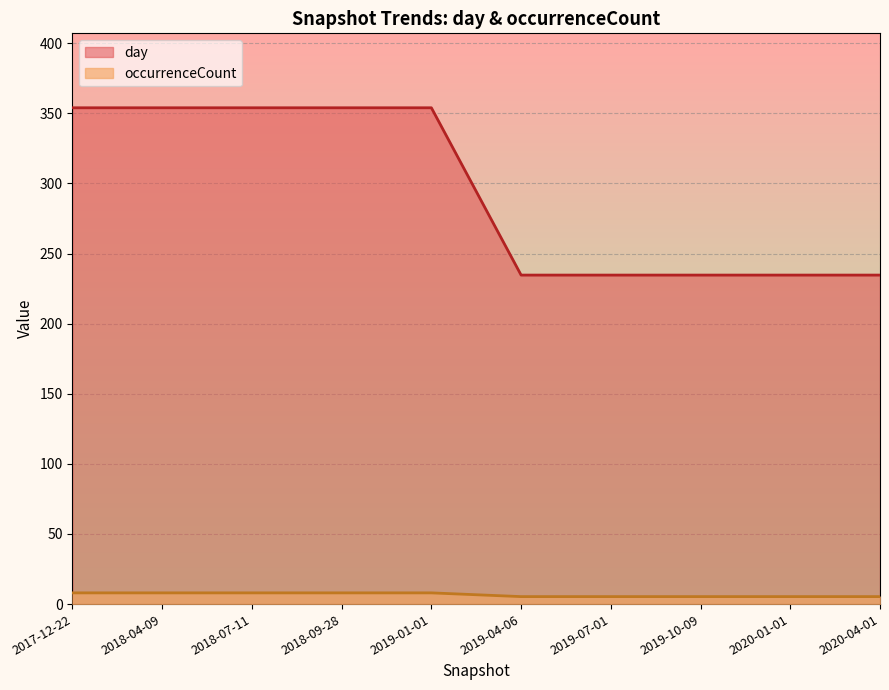

Is it true that occurrenceCount equals 3 at 2018-07-11?

False